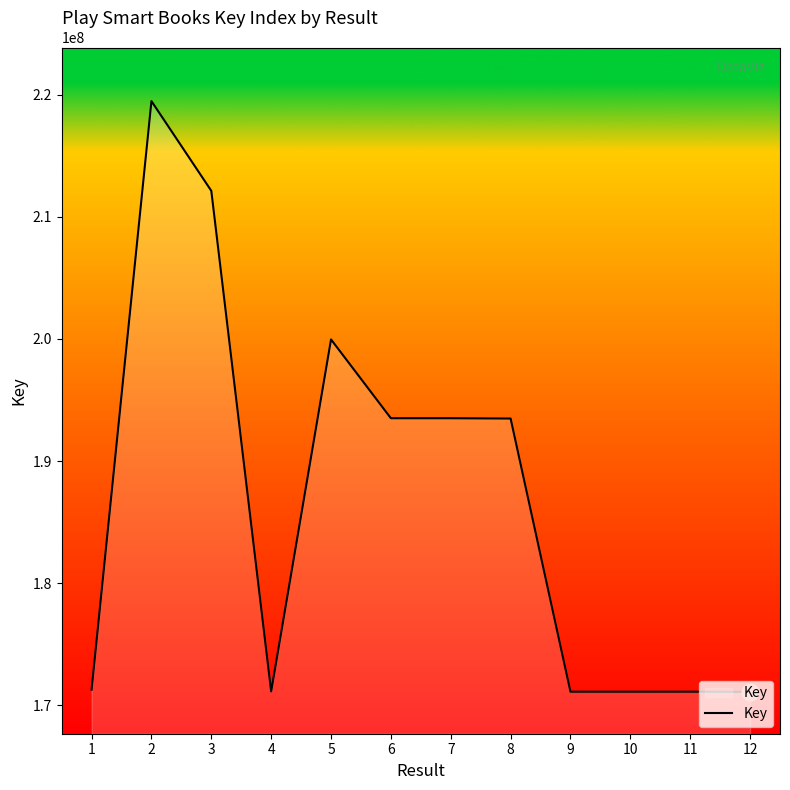

The value at 11 is 296735292. True or false?

False